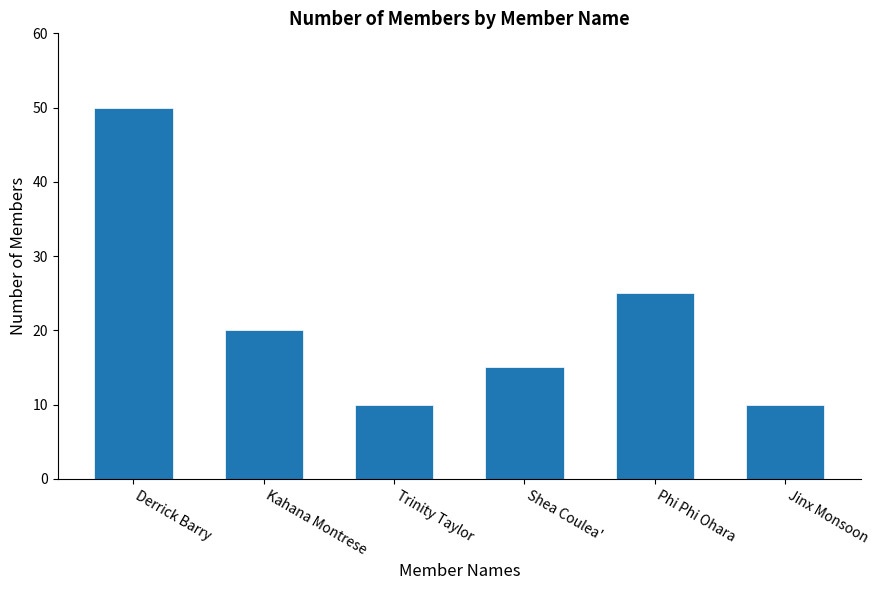

What is the change in value from Trinity Taylor to Phi Phi Ohara?

+15